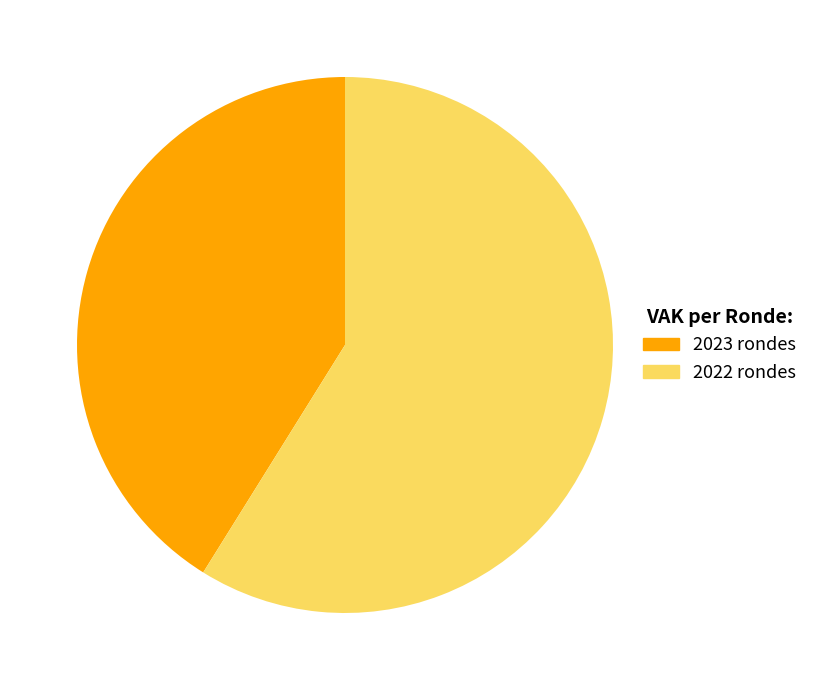

Does any single category account for the majority?

Yes